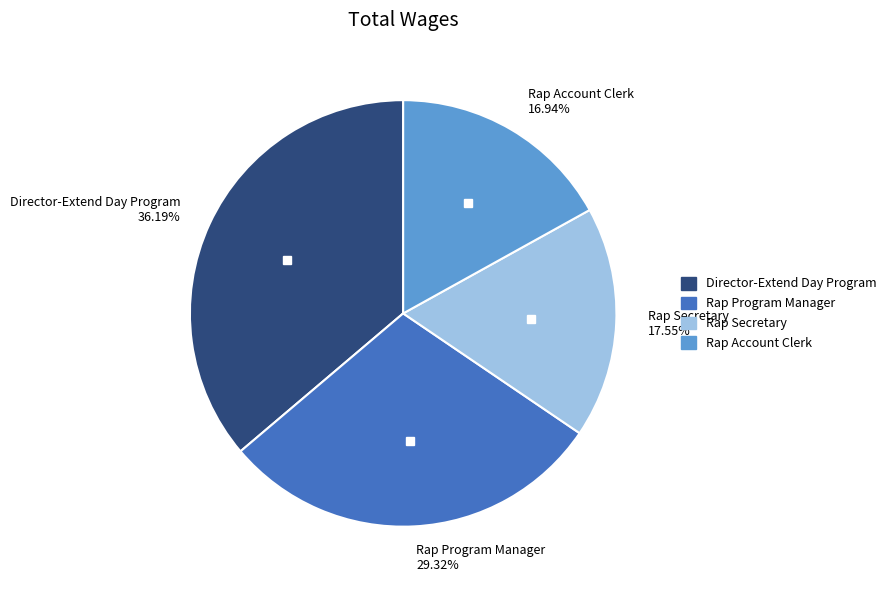

Does Rap Program Manager account for over 50% of the chart?

No